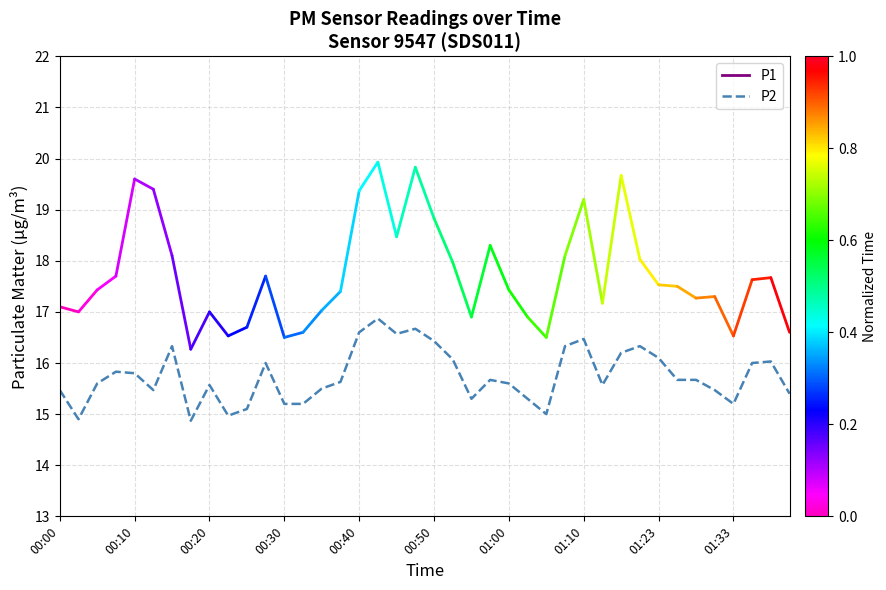

What is the maximum value shown in the chart?

16.9